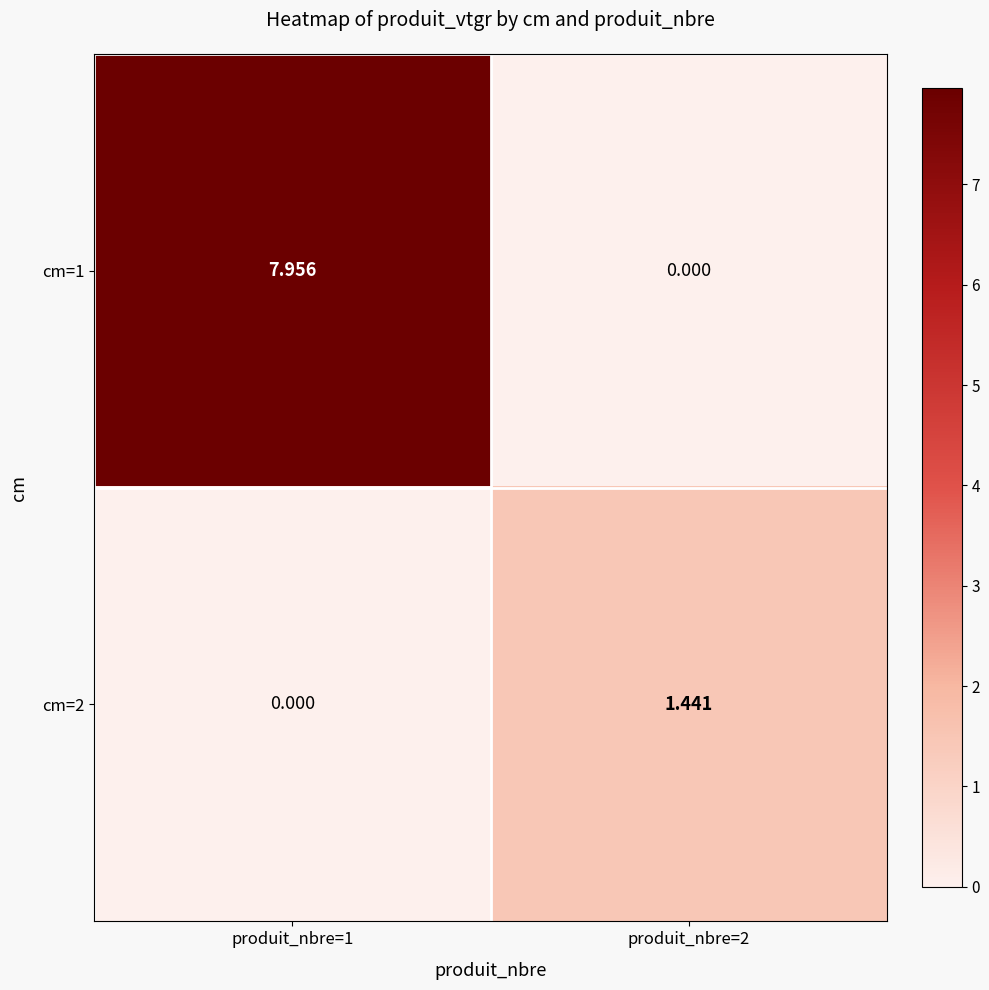

Is the value of cm=2 at produit_nbre=2 greater than the value of cm=1 at produit_nbre=1?

No